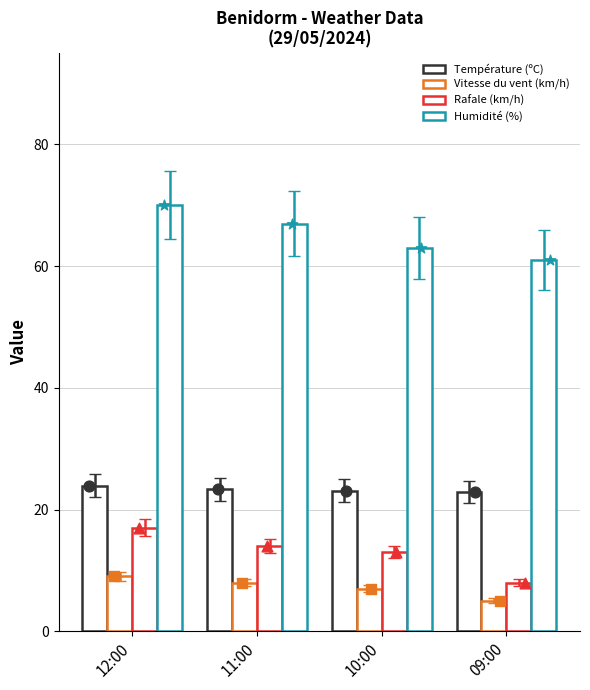

Which series has the largest total across all categories?

Humidité (%)